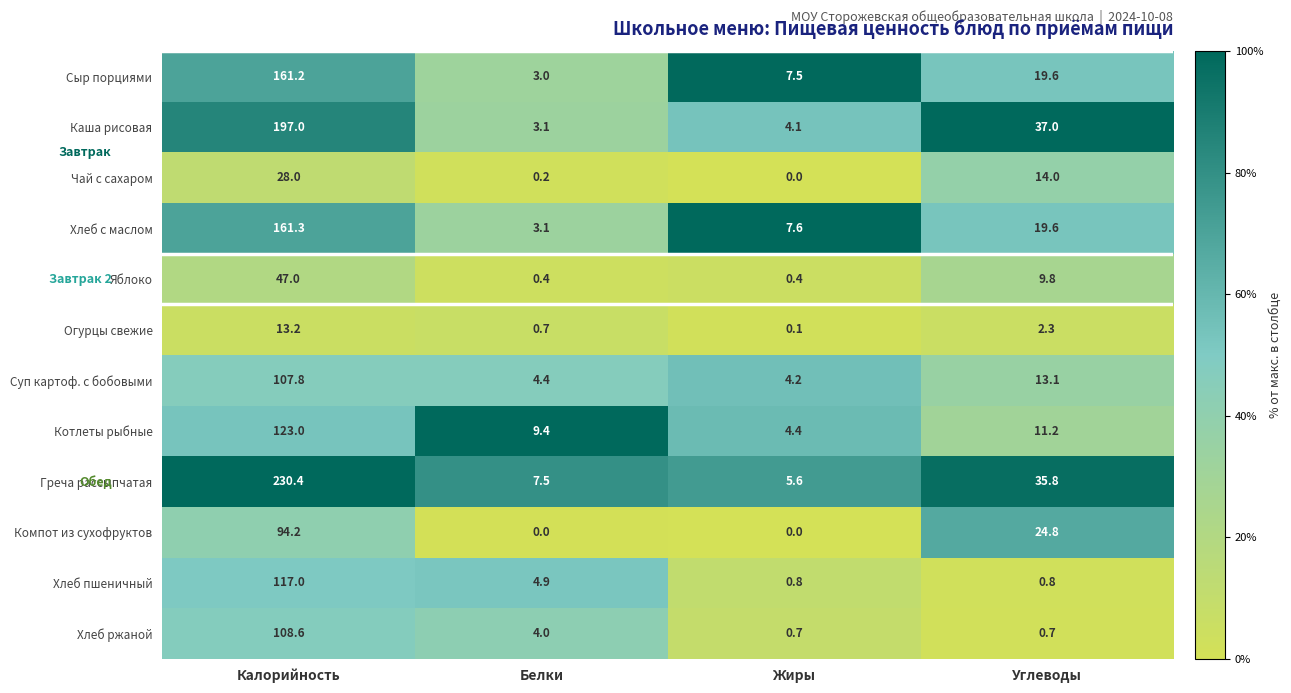

True or false: Хлеб с маслом has a value of 3.0 at Жиры.

False